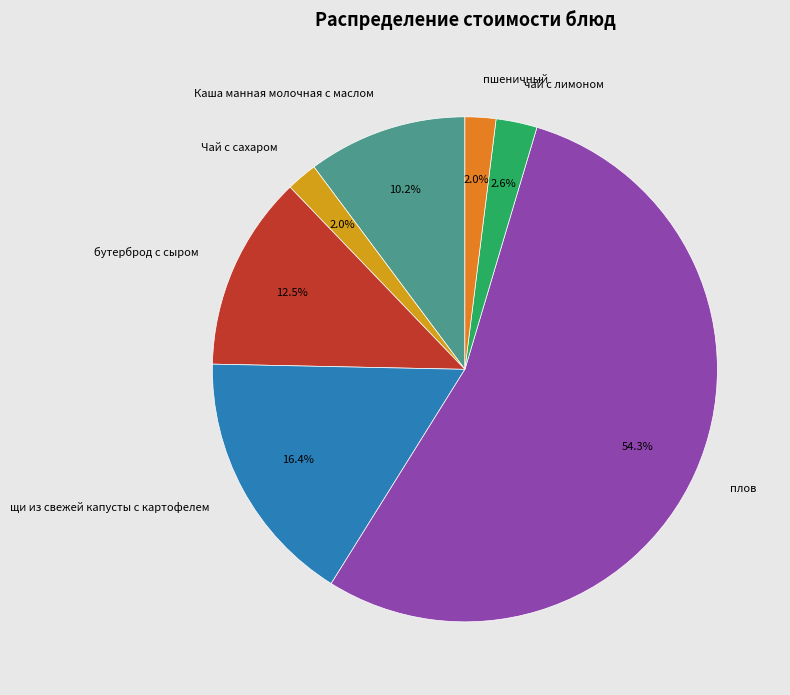

True or false: пшеничный accounts for 15% of the total.

False